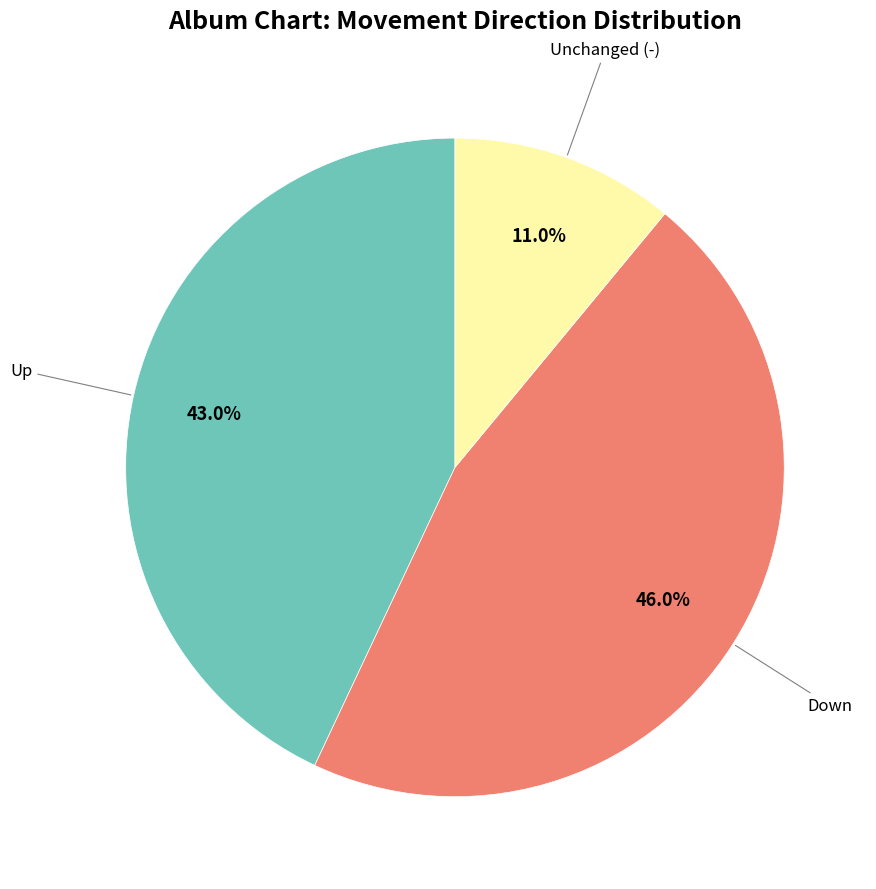

Count the number of slices in the pie.

3